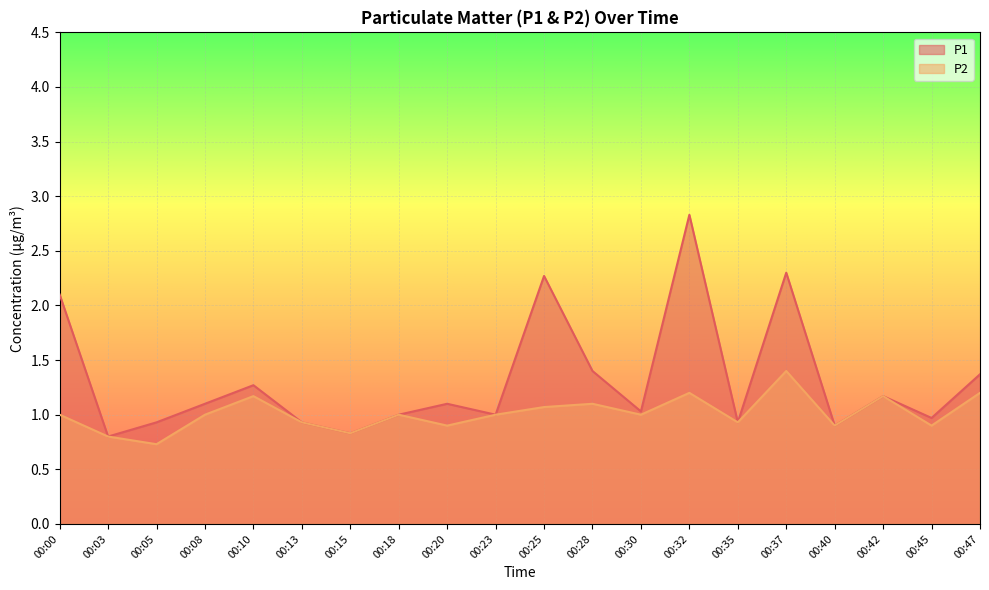

What is the average value of the P1 series?

1.3